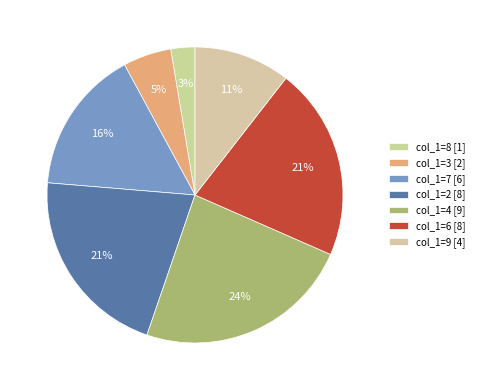

Rank the categories by value from lowest to highest.

8, 3, 9, 7, 2, 6, 4